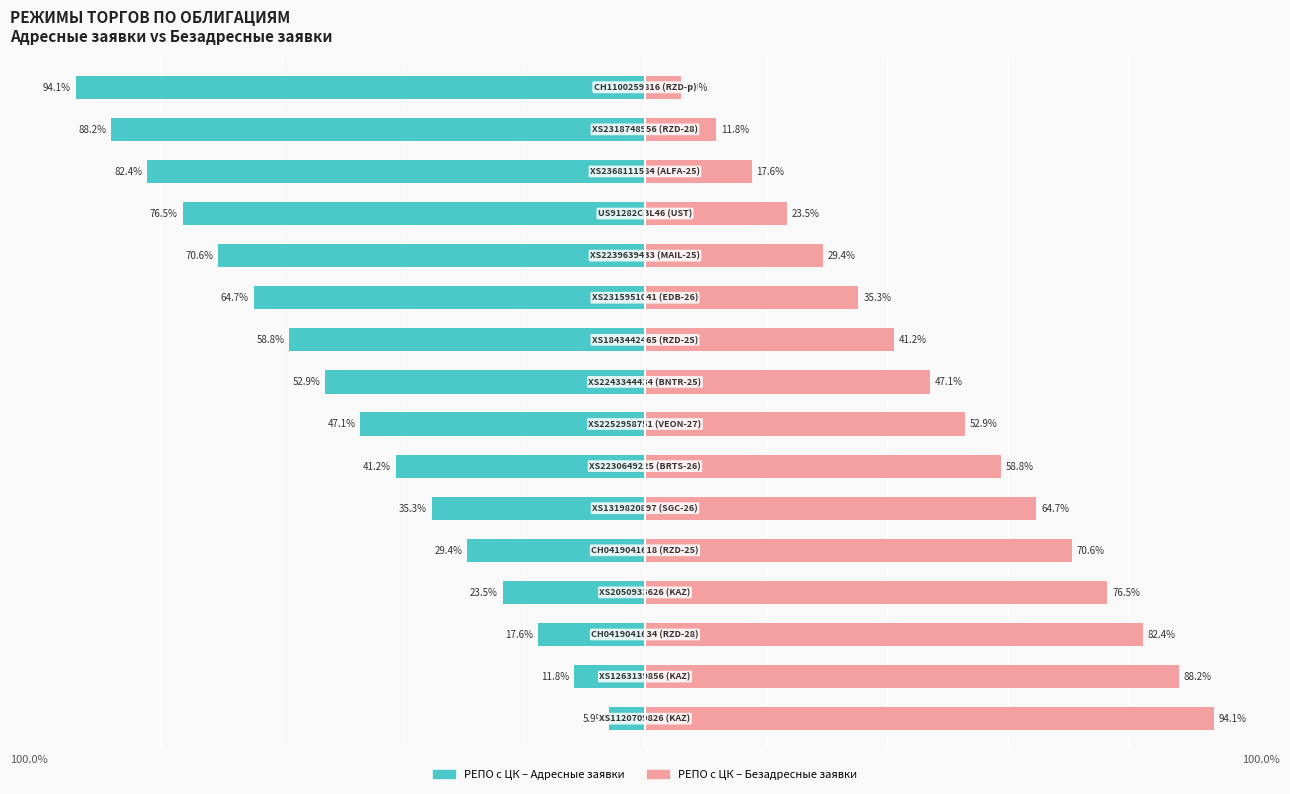

Reading left to right, transcribe all the data shown in this chart.

РЕПО с ЦК – Адресные заявки: 0=-5.9	1=-11.8	2=-17.6	3=-23.5	4=-29.4	5=-35.3	6=-41.2	7=-47.1	8=-52.9	9=-58.8	10=-64.7	11=-70.6	12=-76.5	13=-82.4	14=-88.2	15=-94.1
РЕПО с ЦК – Безадресные заявки: 0=94.1	1=88.2	2=82.4	3=76.5	4=70.6	5=64.7	6=58.8	7=52.9	8=47.1	9=41.2	10=35.3	11=29.4	12=23.5	13=17.6	14=11.8	15=5.9